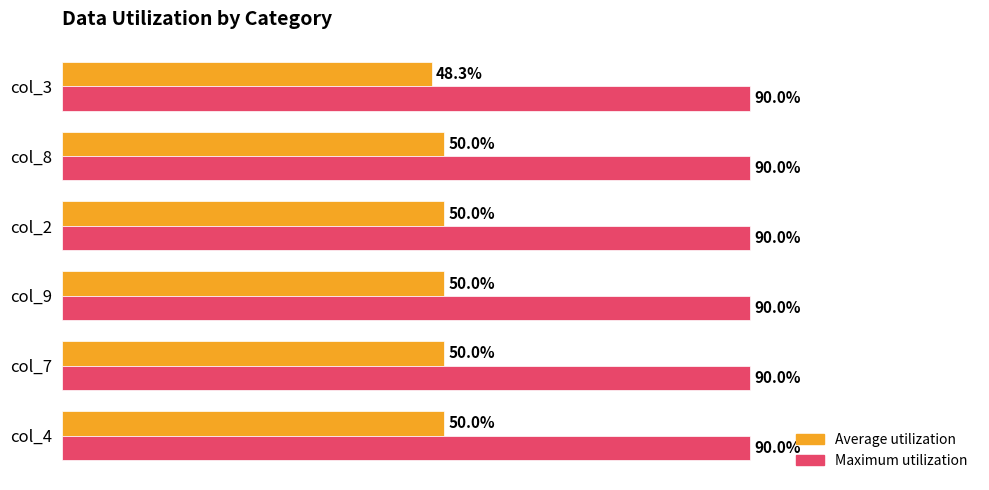

Rank the series by their average value, from lowest to highest.

Average utilization, Maximum utilization